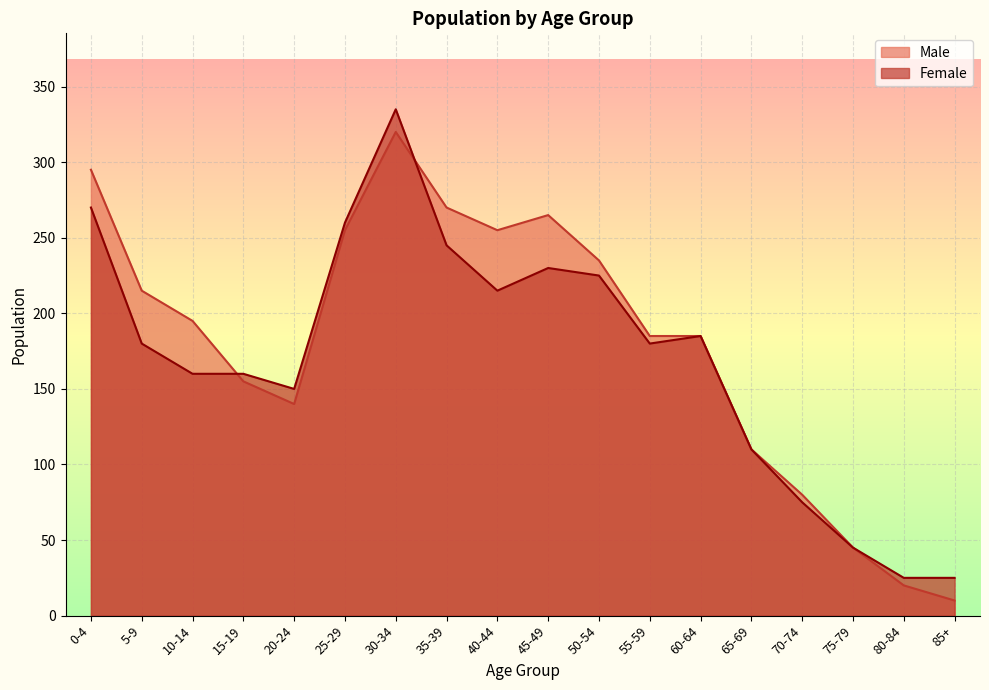

What is the sum of the Male values at 60-64 and 50-54?

420